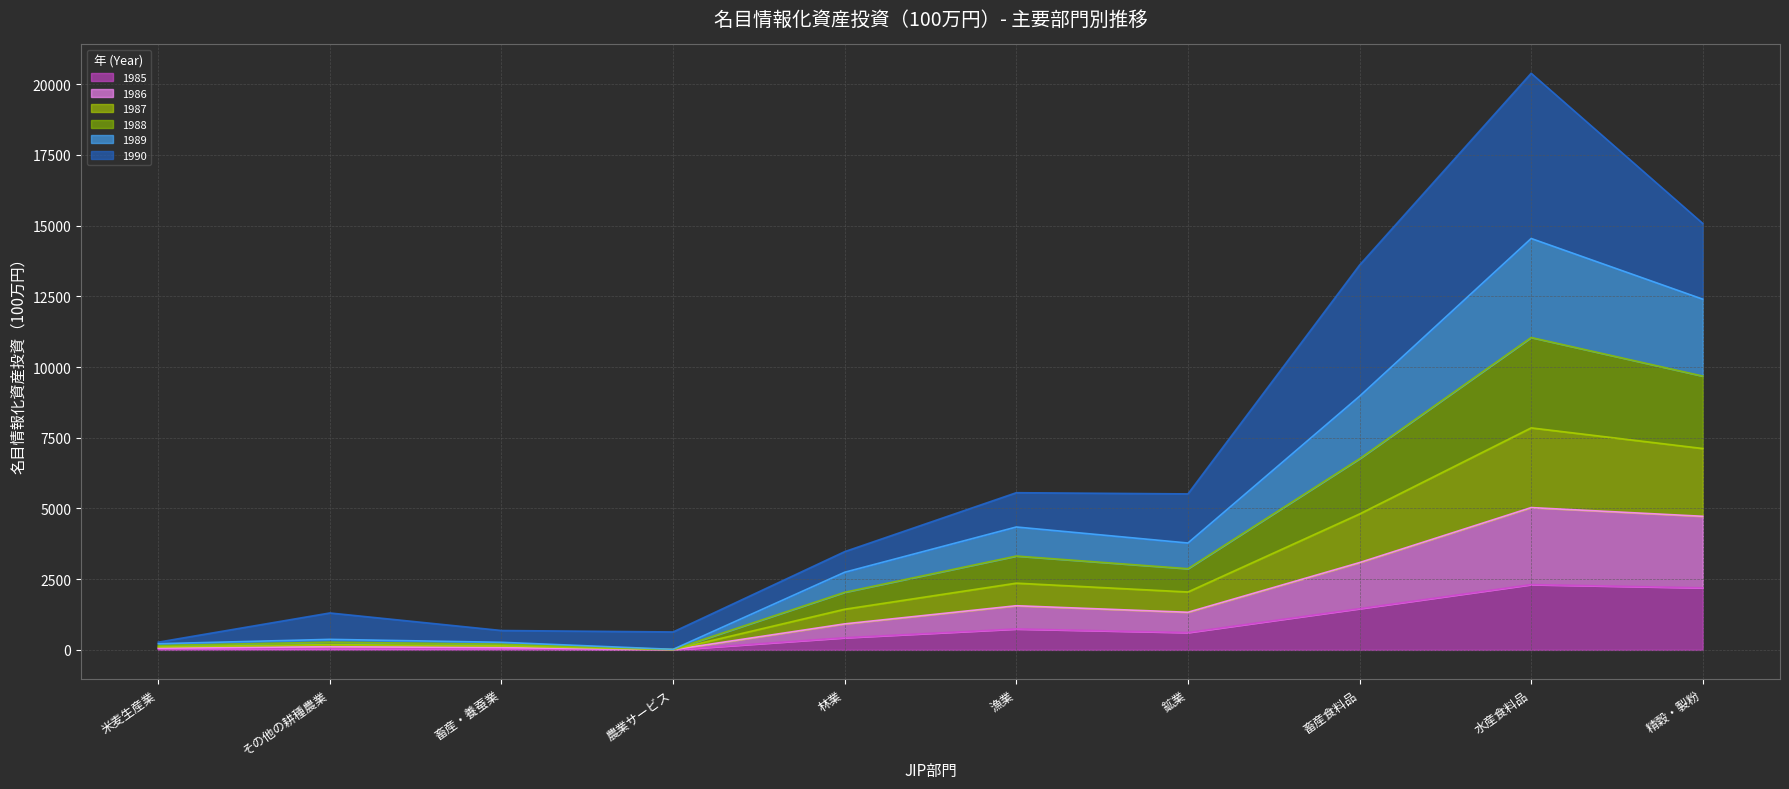

At which category is the sum across all series the highest?

水産食料品